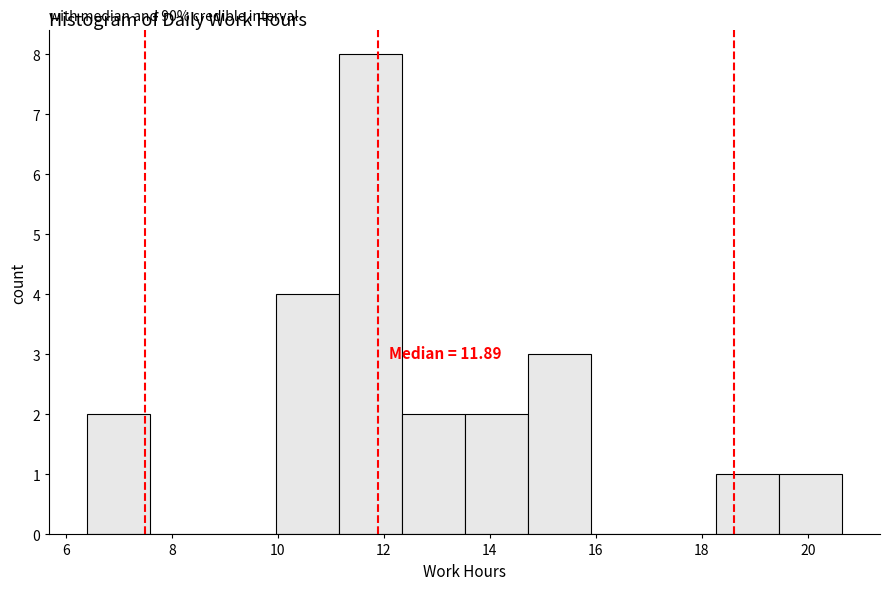

Which range on the x-axis has the tallest bar?

11.2 to 12.4